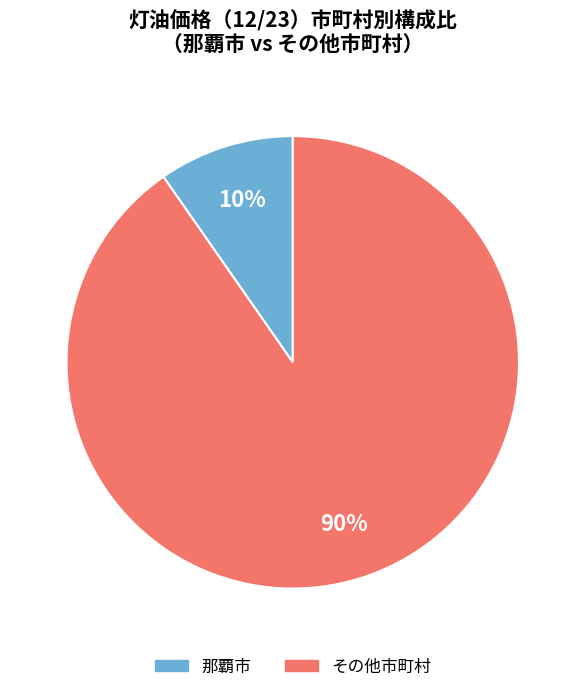

To the nearest percent, what is the average slice percentage?

50%